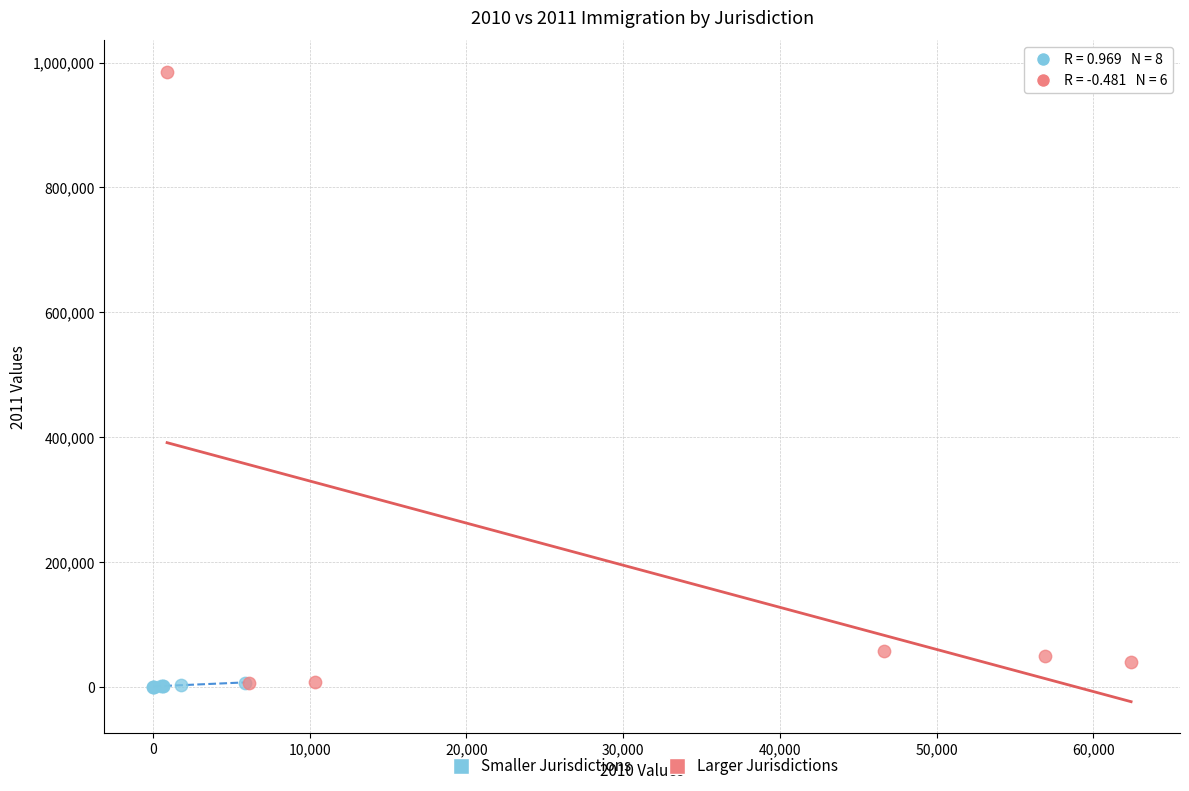

Which series has the widest spread of Y values?

Larger Jurisdictions